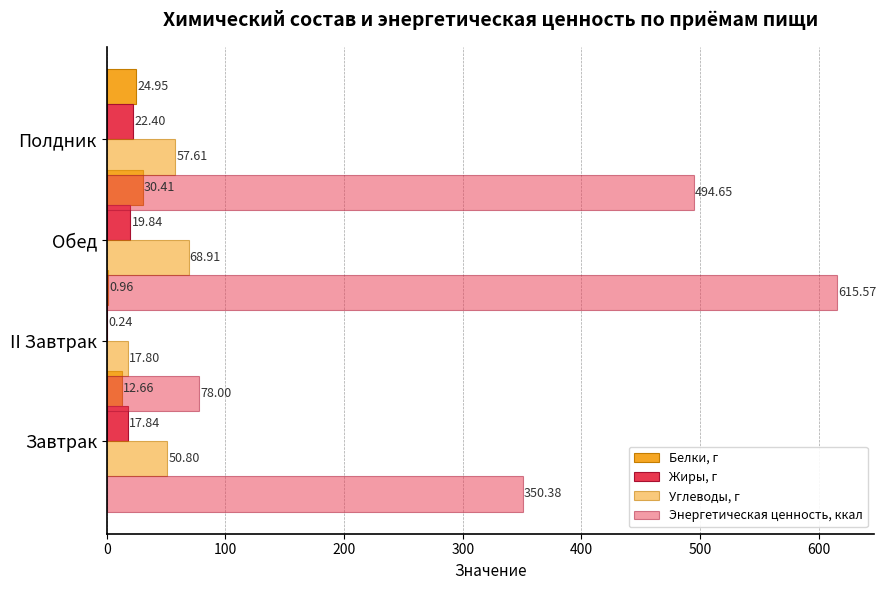

Between Обед and Полдник, which is larger?

Полдник